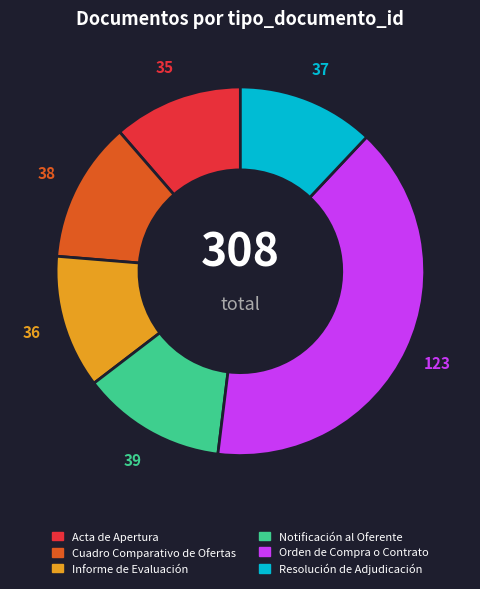

Does Cuadro Comparativo de Ofertas represent more than half of the total?

No